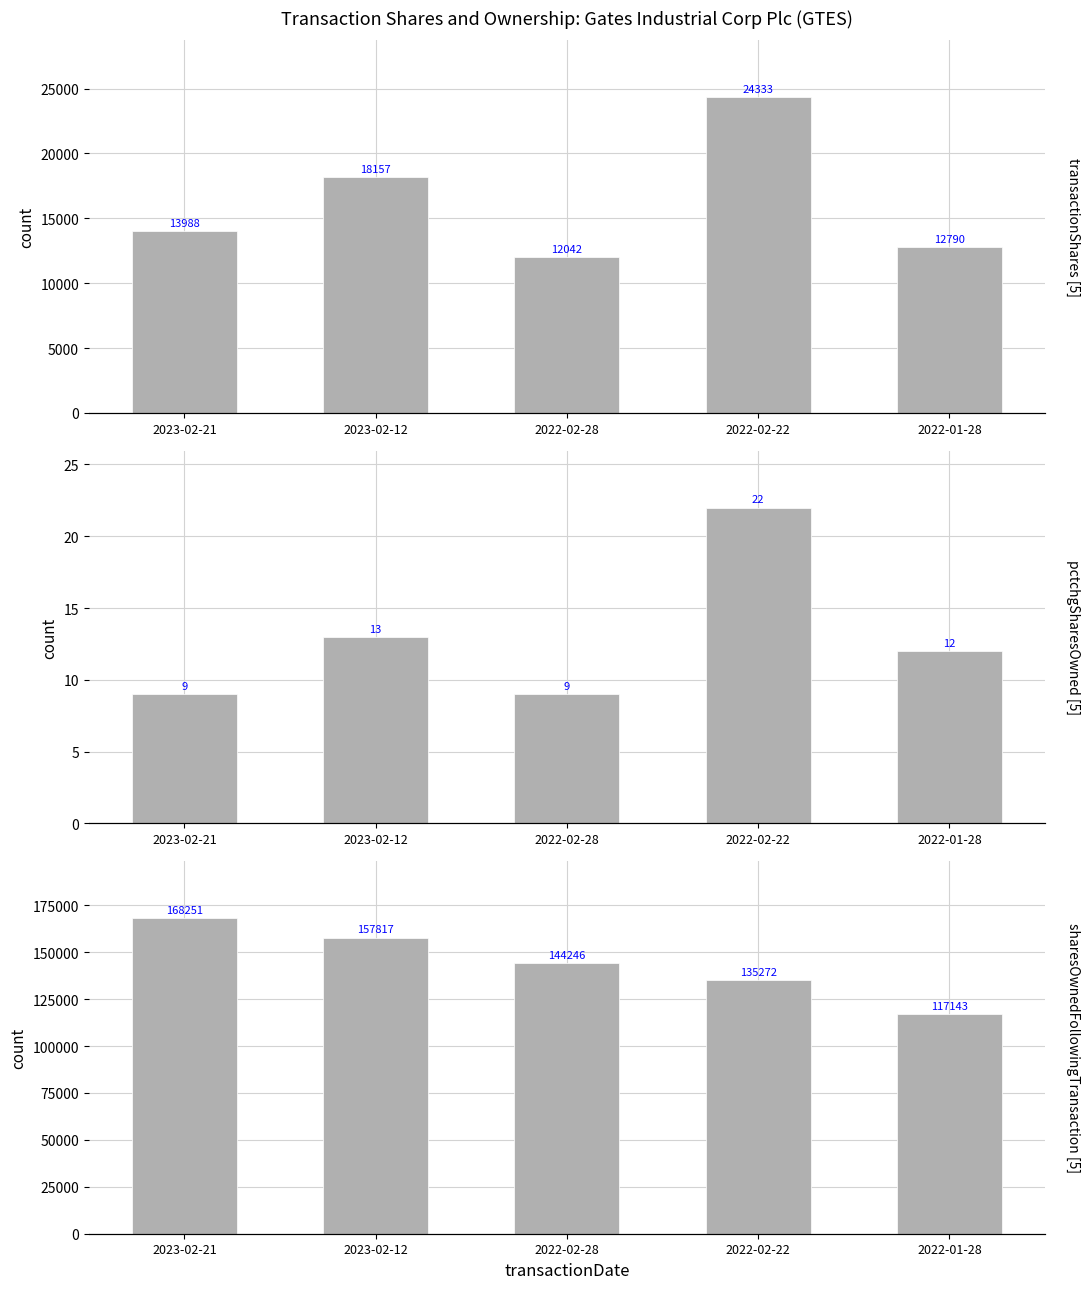

Between 2023-02-21 and 2022-01-28, which series saw the biggest shift?

sharesOwnedFollowingTransaction